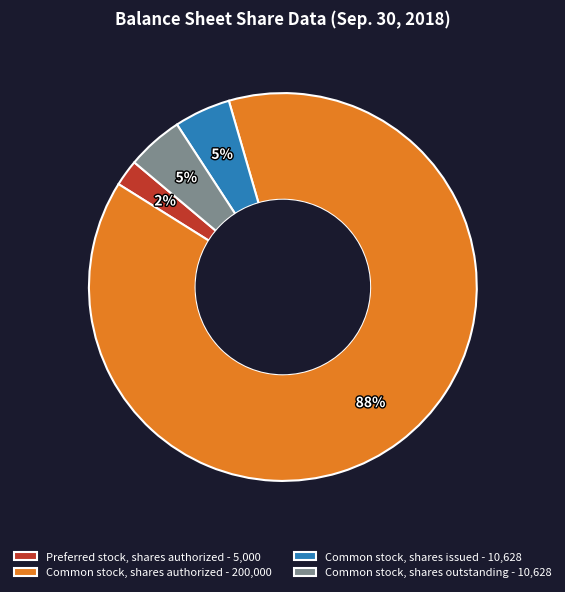

Between Preferred stock, shares authorized - 5,000 and Common stock, shares authorized - 200,000, which is larger?

Common stock, shares authorized - 200,000